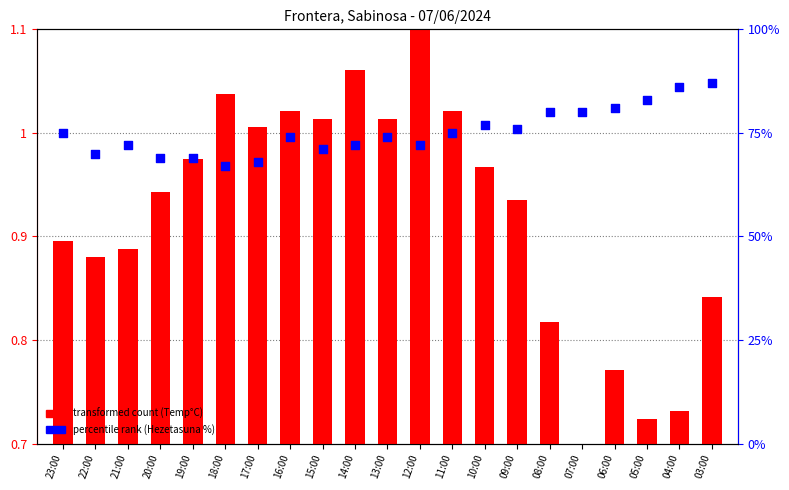

At which category is the sum across all series the highest?

12:00